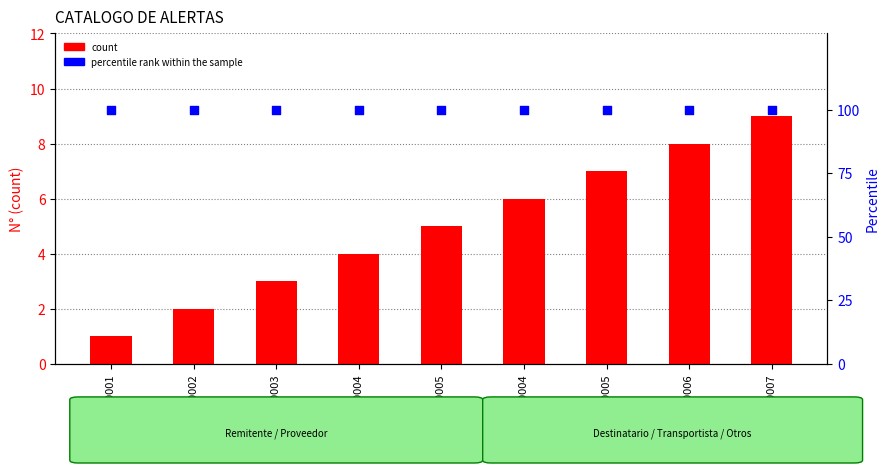

Which series reaches the maximum Y coordinate?

percentile rank within the sample